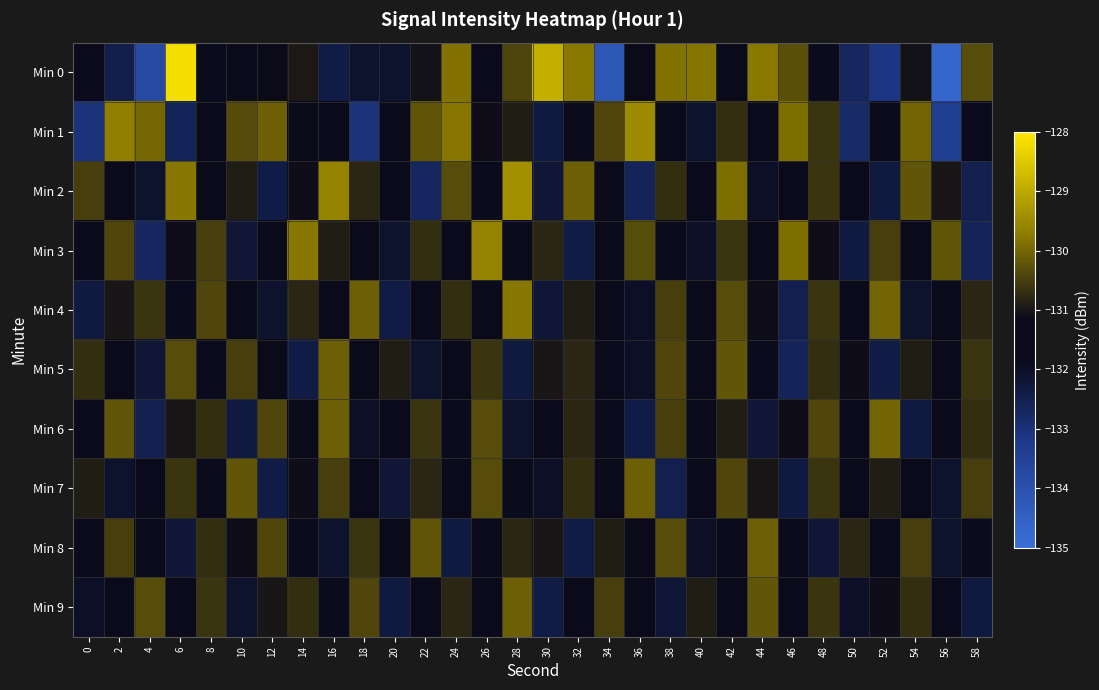

How many distinct data groups are displayed?

10